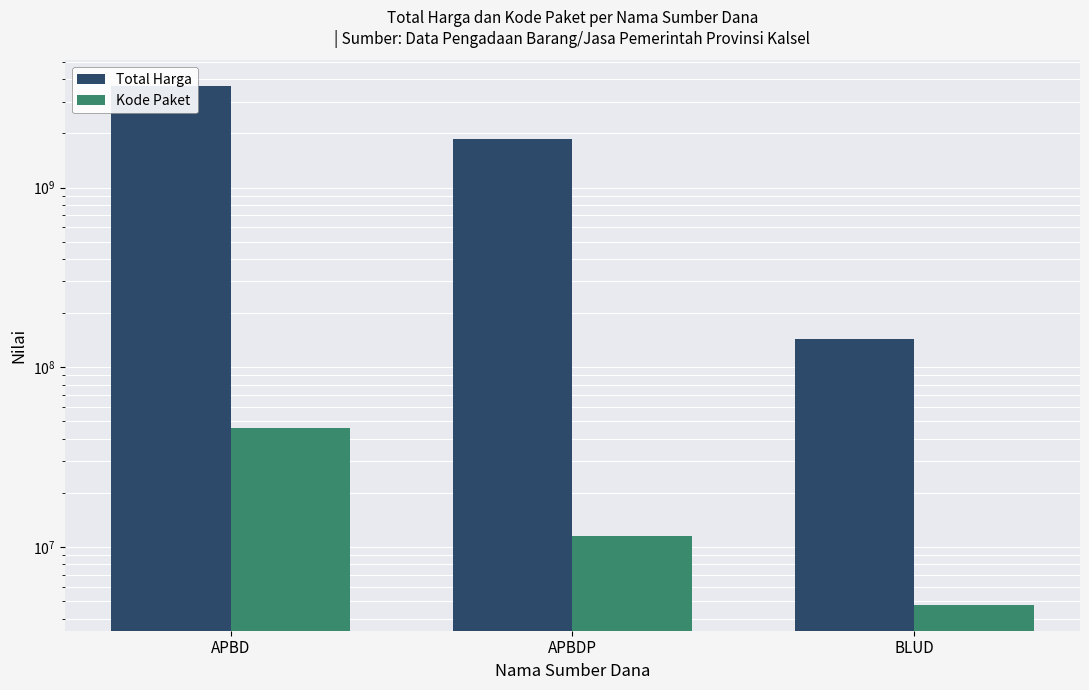

How many categories are shown in the chart?

3